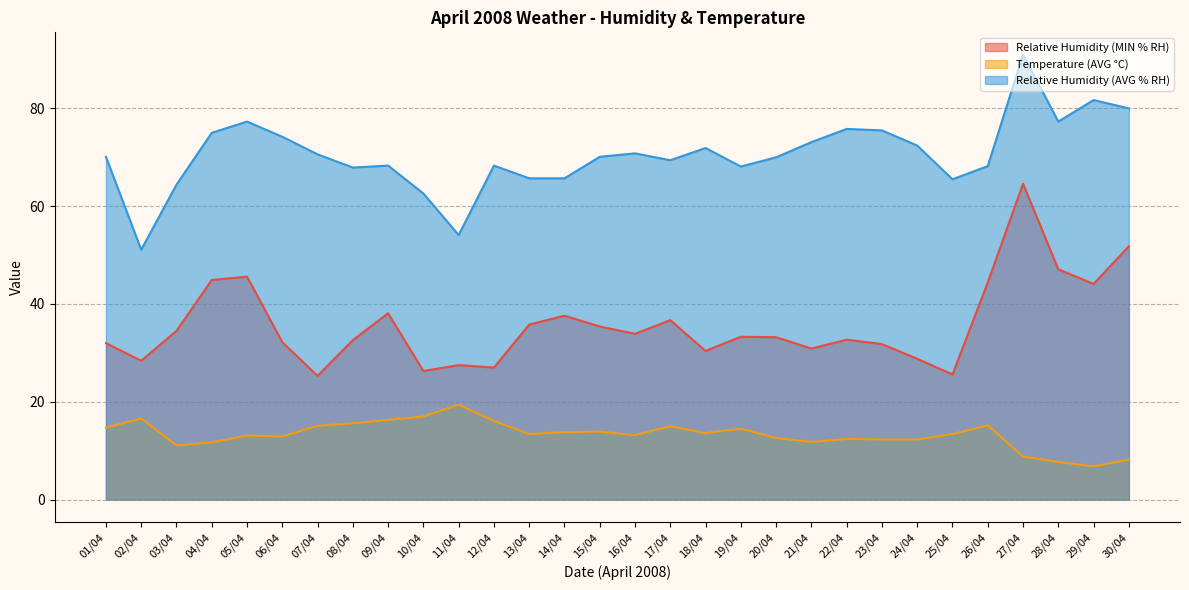

Reading left to right, transcribe all the data shown in this chart.

Relative Humidity (MIN % RH): 01/04=32.0	02/04=28.4	03/04=34.5	04/04=44.9	05/04=45.6	06/04=32.2	07/04=25.3	08/04=32.6	09/04=38.1	10/04=26.3	11/04=27.5	12/04=27.0	13/04=35.8	14/04=37.6	15/04=35.4	16/04=33.9	17/04=36.7	18/04=30.4	19/04=33.3	20/04=33.2	21/04=30.9	22/04=32.7	23/04=31.8	24/04=28.8	25/04=25.6	26/04=44.4	27/04=64.6	28/04=47.1	29/04=44.1	30/04=51.8
Temperature (AVG °C): 01/04=14.7	02/04=16.6	03/04=11.1	04/04=11.7	05/04=13.1	06/04=12.9	07/04=15.1	08/04=15.6	09/04=16.3	10/04=17.0	11/04=19.4	12/04=16.1	13/04=13.4	14/04=13.8	15/04=13.9	16/04=13.2	17/04=15.0	18/04=13.6	19/04=14.5	20/04=12.6	21/04=11.8	22/04=12.4	23/04=12.3	24/04=12.3	25/04=13.4	26/04=15.2	27/04=8.8	28/04=7.7	29/04=6.8	30/04=8.2
Relative Humidity (AVG % RH): 01/04=70.1	02/04=51.1	03/04=64.4	04/04=75.0	05/04=77.3	06/04=74.2	07/04=70.6	08/04=67.9	09/04=68.3	10/04=62.6	11/04=54.1	12/04=68.3	13/04=65.7	14/04=65.7	15/04=70.1	16/04=70.8	17/04=69.4	18/04=71.9	19/04=68.1	20/04=70.0	21/04=73.1	22/04=75.8	23/04=75.5	24/04=72.4	25/04=65.5	26/04=68.2	27/04=91.0	28/04=77.3	29/04=81.7	30/04=80.0